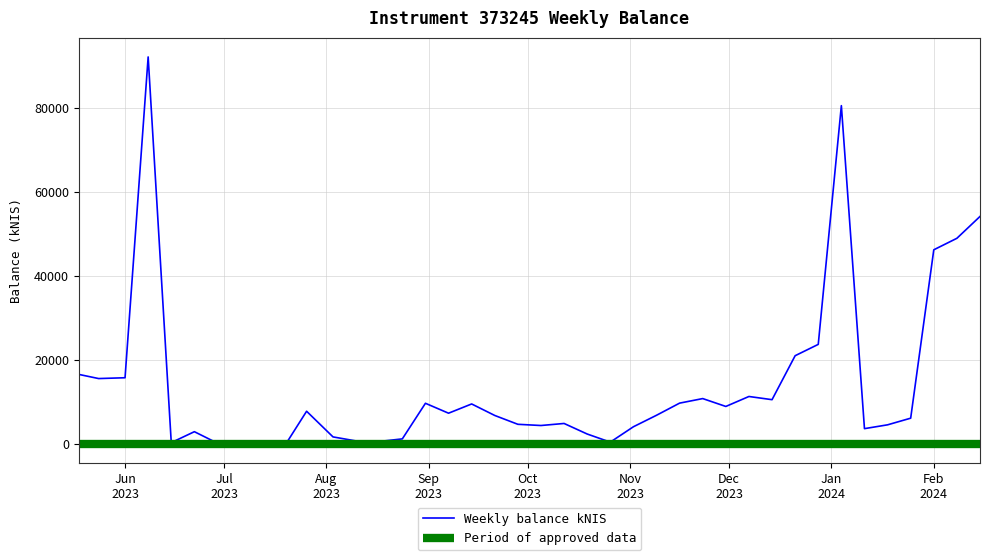

What is the approximate value at 2023-12-28?

23712.9